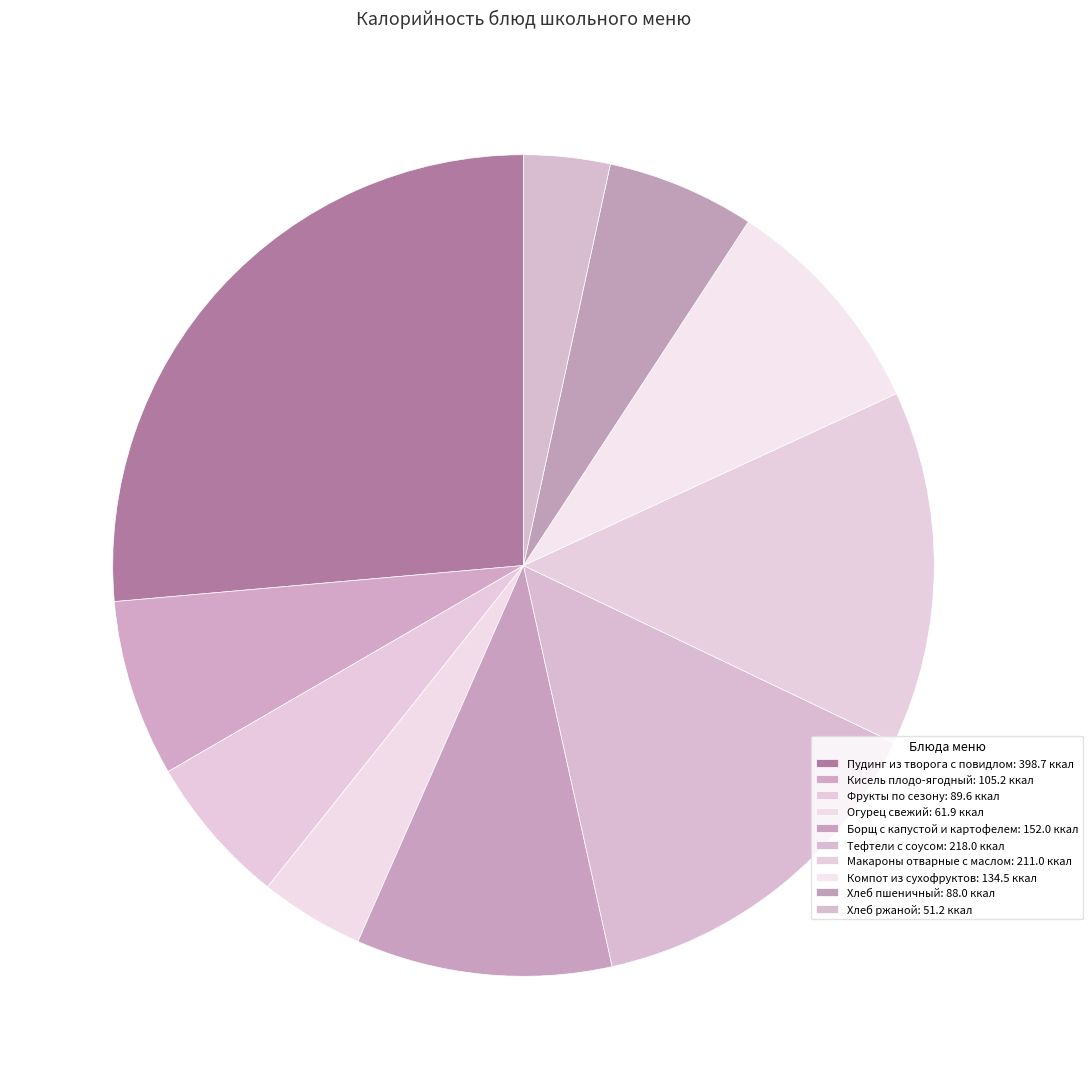

What percentage is NOT represented by Огурец свежий?

95.9%